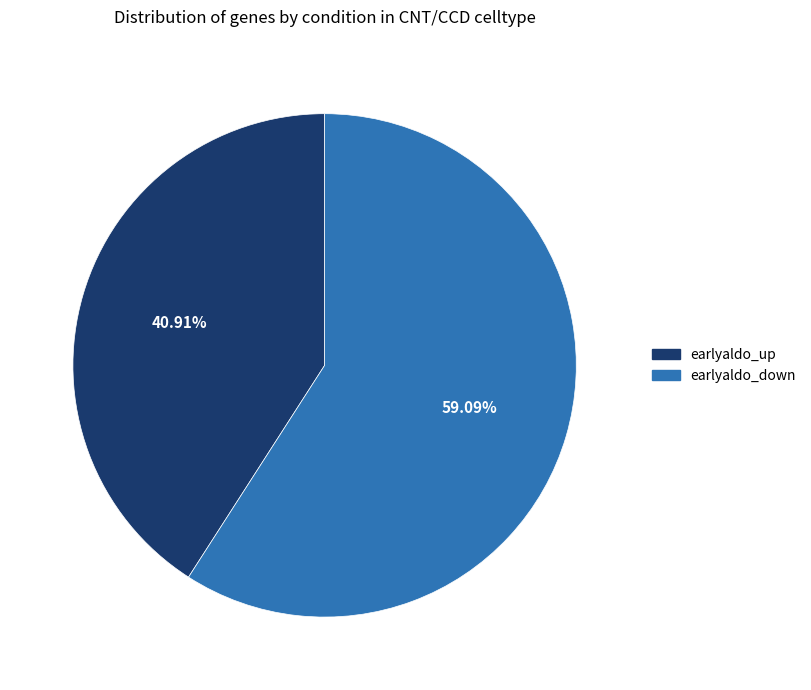

Which category has the smallest portion of the pie?

earlyaldo_up